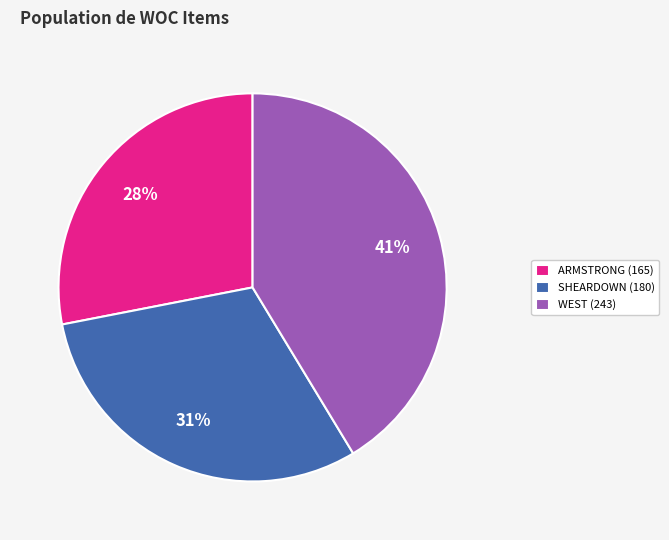

How many slices are in this pie chart?

3